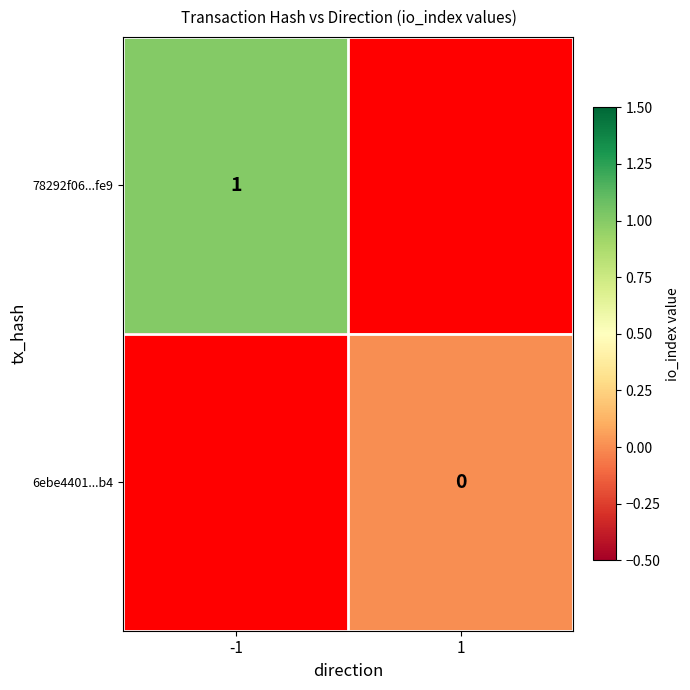

The value of 78292f06...fe9 at -1 is 1. True or false?

True